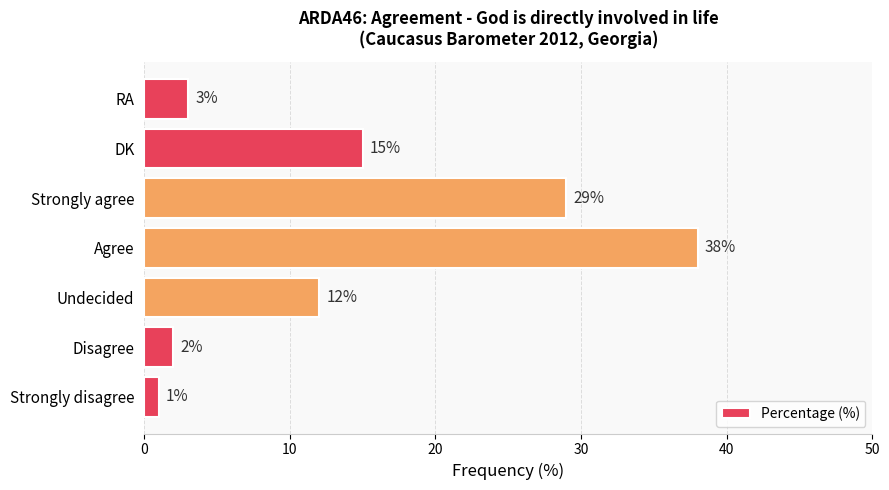

What is the change in value from Strongly agree to RA?

-26